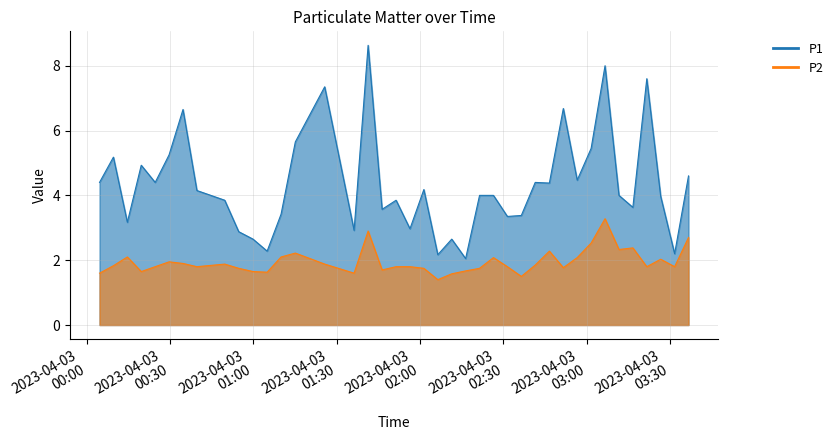

True or false: P1 and P2 cross at least once.

False